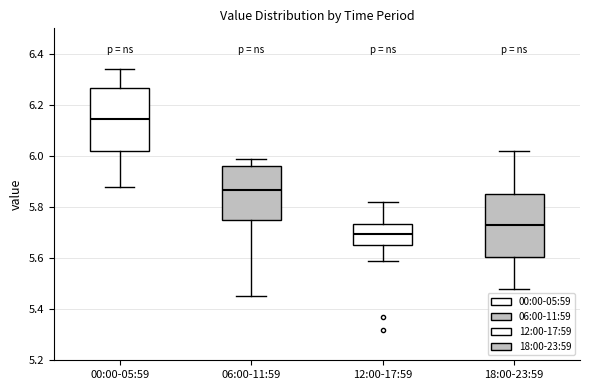

Reading left to right, transcribe this box plot: for each box, give where its median line is, the range the box spans, and where its two whiskers end, as read against the y-axis. The values are not printed on the chart, so give them approximately, as read against the axis.

00:00-05:59: median 6.14, box 6.02 to 6.26, whiskers 5.88 to 6.34
06:00-11:59: median 5.86, box 5.74 to 5.96, whiskers 5.46 to 6.00
12:00-17:59: median 5.70, box 5.66 to 5.74, whiskers 5.60 to 5.82
18:00-23:59: median 5.74, box 5.60 to 5.86, whiskers 5.48 to 6.02